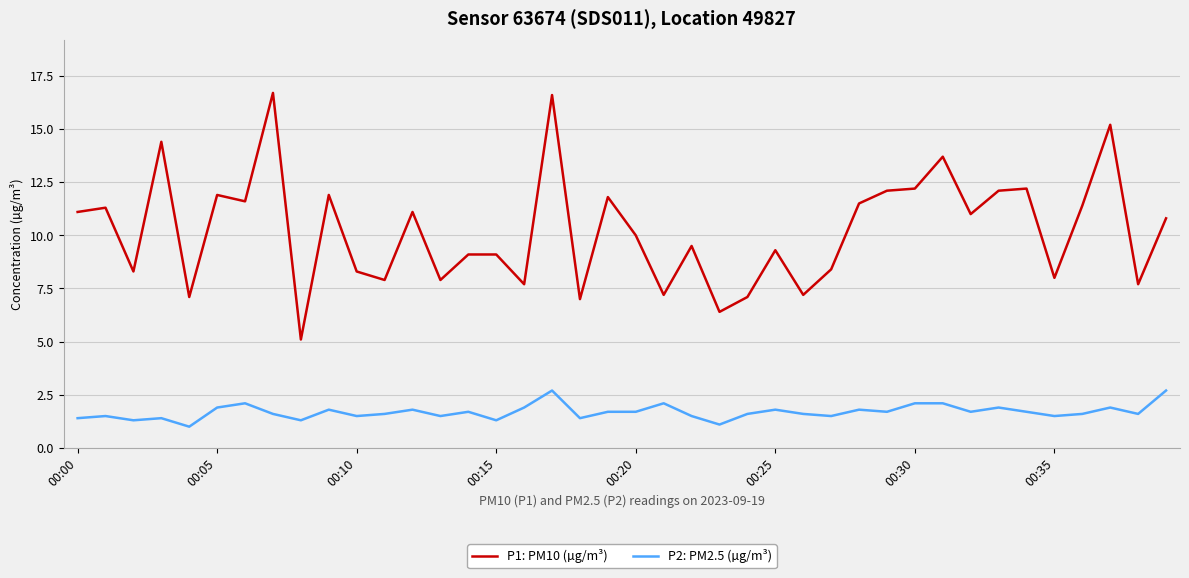

Reading right to left, extract all data points from this chart.

P1: PM10 (µg/m³): 10.8	7.7	15.2	11.4	8.0	12.2	12.1	11.0	13.7	12.2	12.1	11.5	8.4	7.2	9.3	7.1	6.4	9.5	7.2	10.0	11.8	7.0	16.6	7.7	9.1	9.1	7.9	11.1	7.9	8.3	11.9	5.1	16.7	11.6	11.9	7.1	14.4	8.3	11.3	11.1
P2: PM2.5 (µg/m³): 2.7	1.6	1.9	1.6	1.5	1.7	1.9	1.7	2.1	2.1	1.7	1.8	1.5	1.6	1.8	1.6	1.1	1.5	2.1	1.7	1.7	1.4	2.7	1.9	1.3	1.7	1.5	1.8	1.6	1.5	1.8	1.3	1.6	2.1	1.9	1.0	1.4	1.3	1.5	1.4